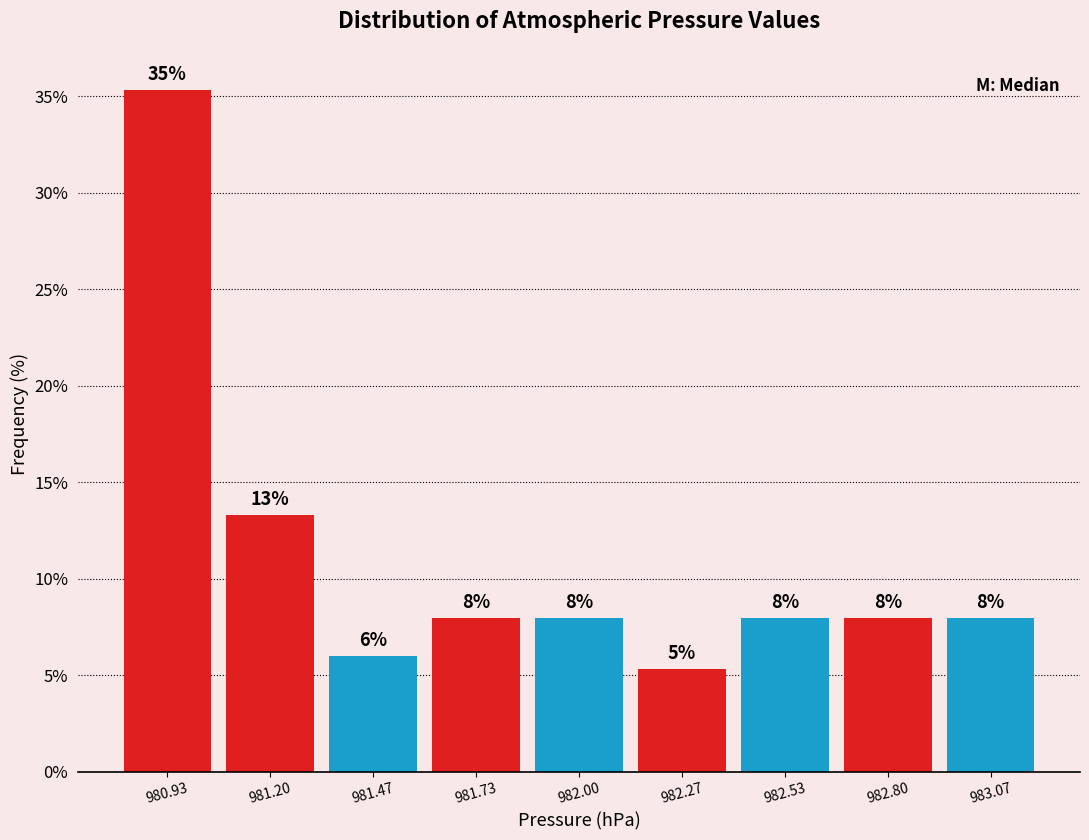

Which range on the x-axis has the tallest bar?

980.80 to 981.05